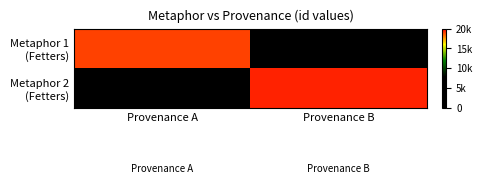

List the series in order of their peak value, lowest first.

Metaphor 1 (Fetters), Metaphor 2 (Fetters)